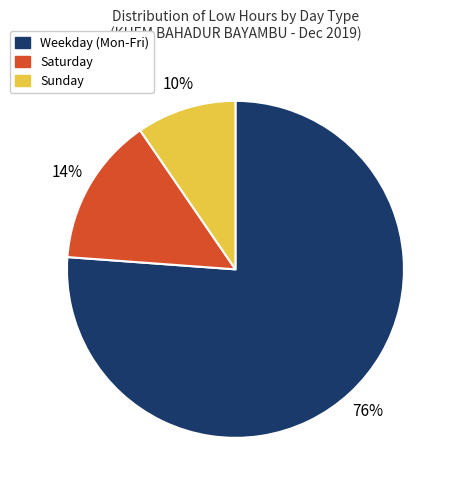

Is there any slice that represents more than half of the pie?

Yes